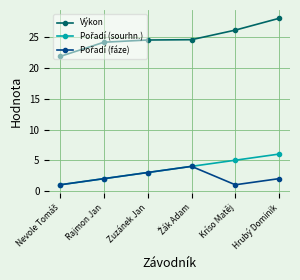

Count the number of data series in this chart.

3